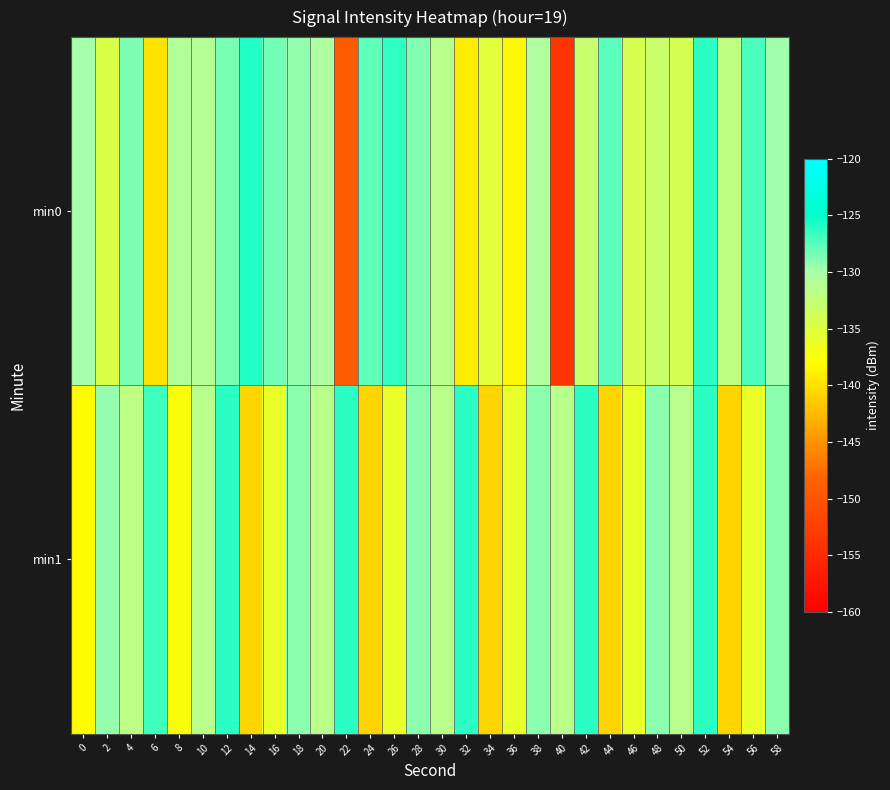

Which series has the widest spread of values?

min0